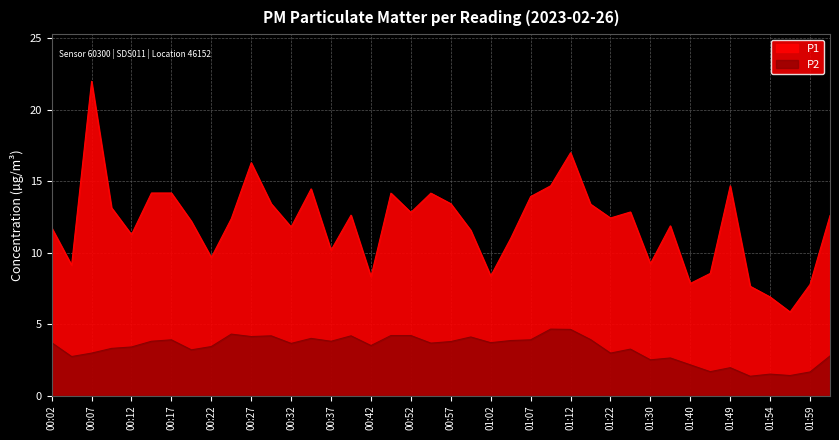

In P2, how many points are lower than both neighbors (excluding endpoints)?

13